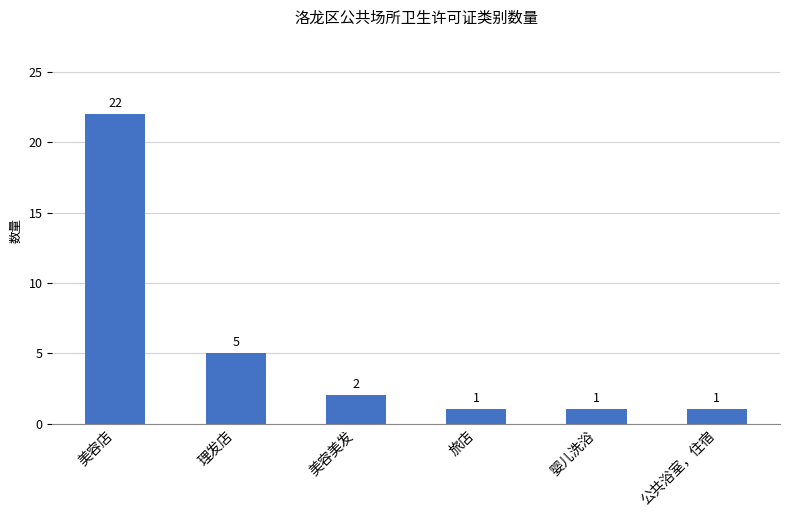

How many bars are there in total?

6